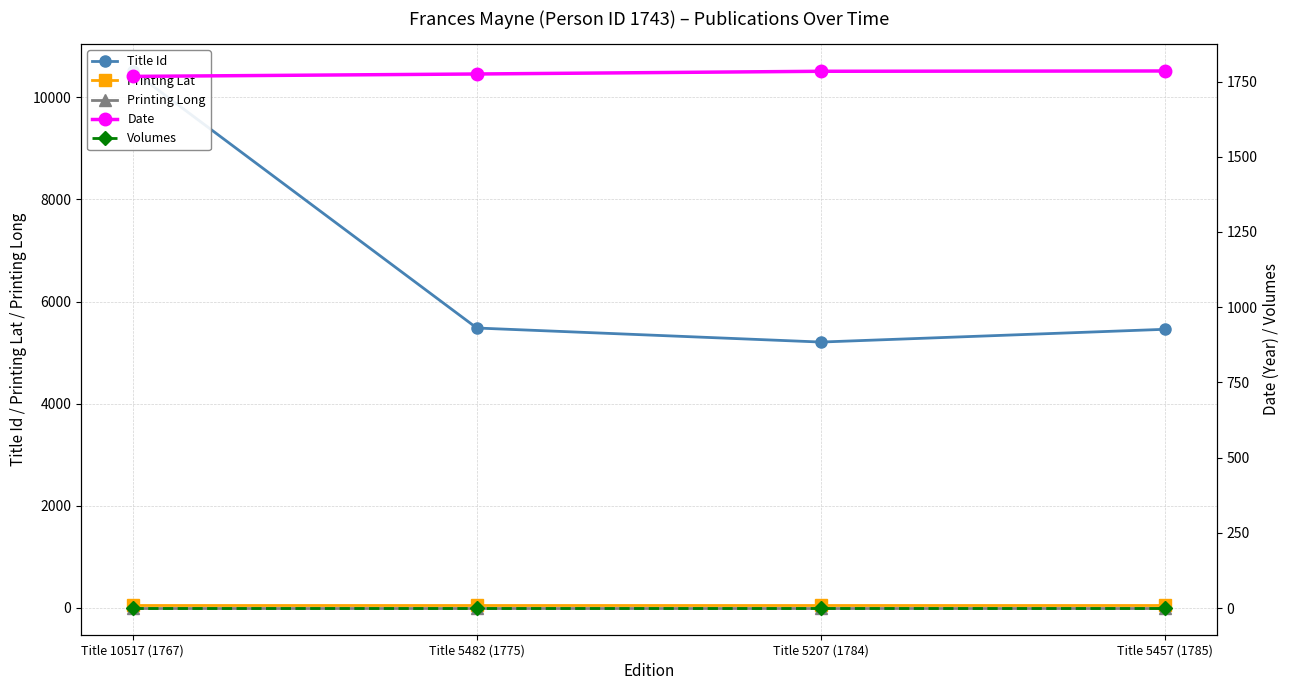

How many values in the Date series exceed 1784?

1